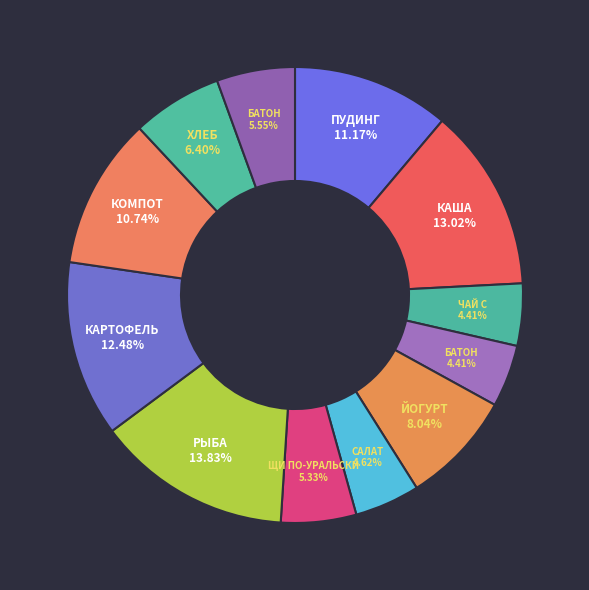

How many slices are in this pie chart?

12